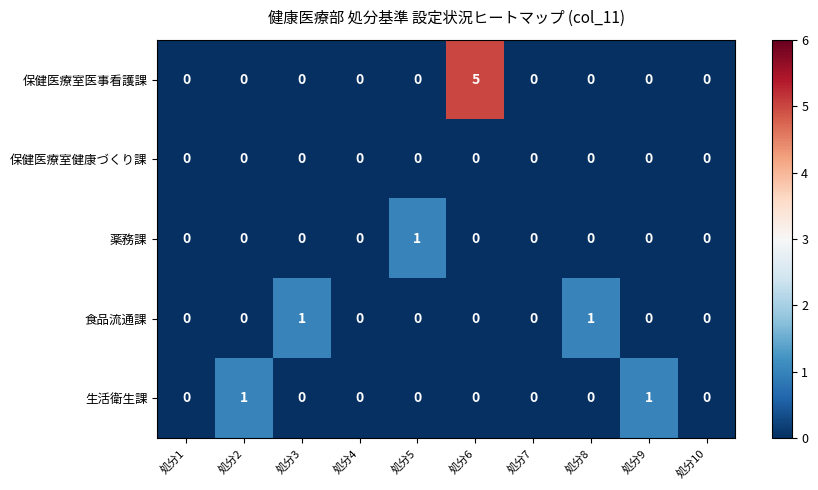

Which series has the widest spread of values?

保健医療室医事看護課